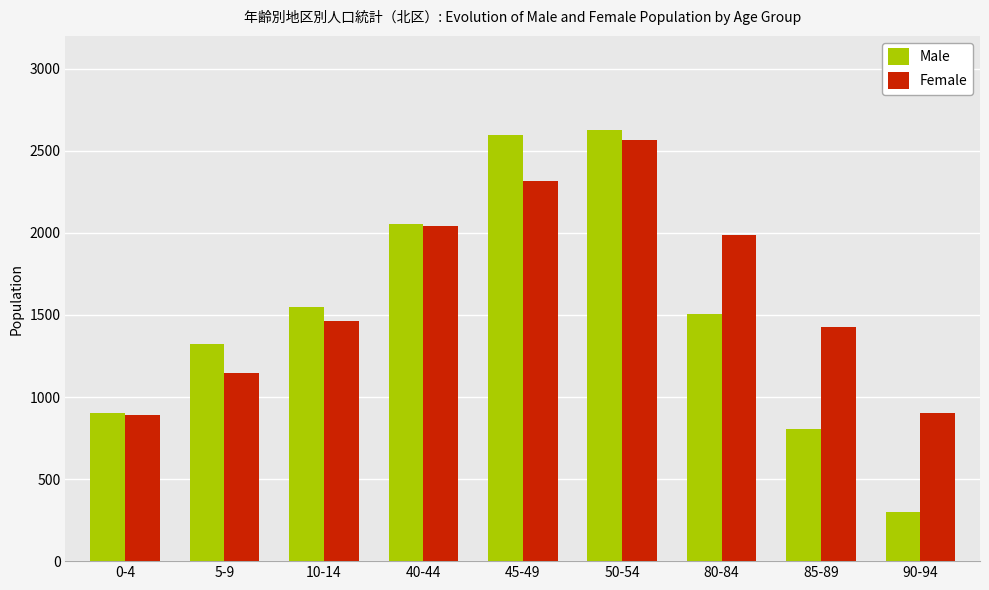

The value of Male at 0-4 is 903. True or false?

True